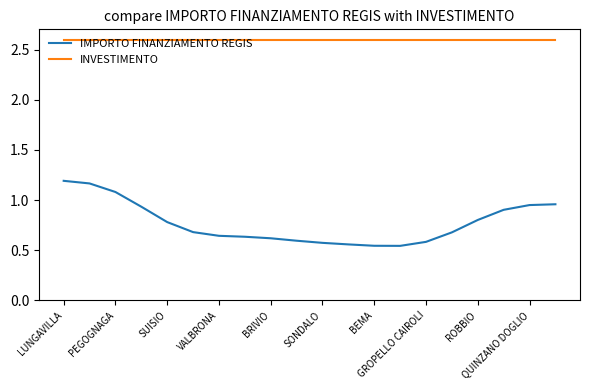

Which series has the widest spread of values?

IMPORTO FINANZIAMENTO REGIS